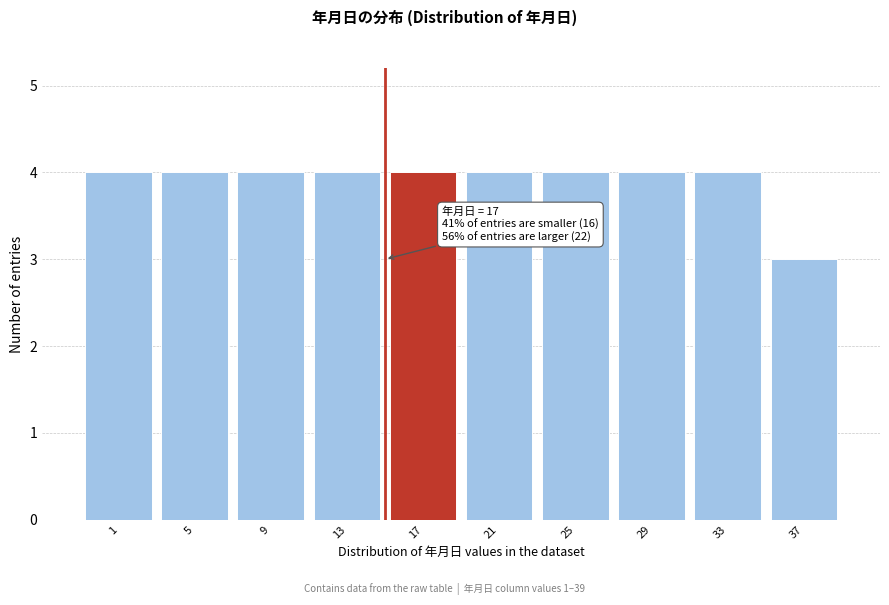

Reading right to left, extract all data points from this chart.

37=3	33=4	29=4	25=4	21=4	17=4	13=4	9=4	5=4	1=4